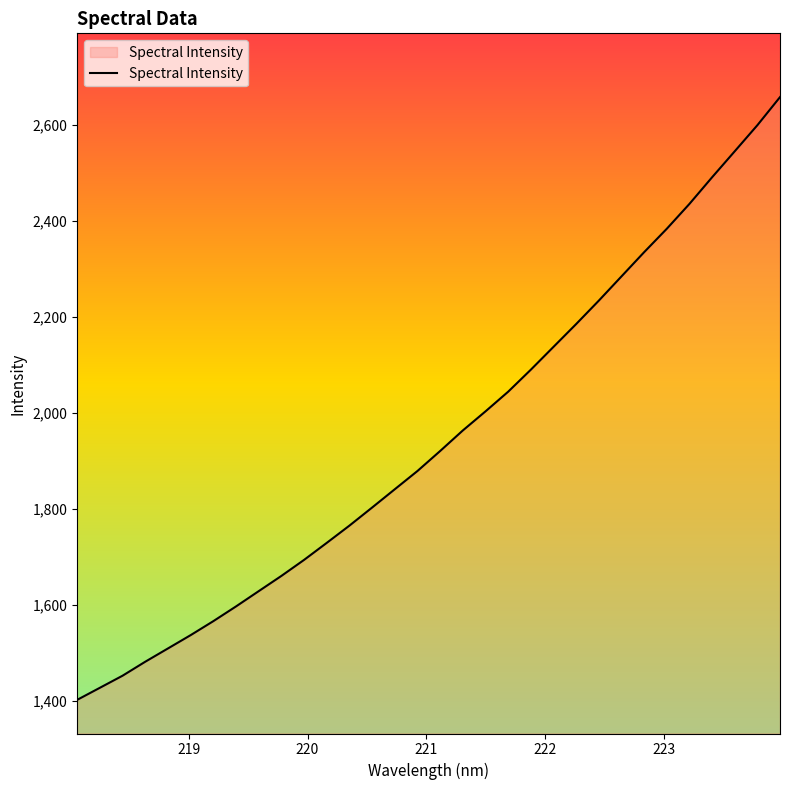

What is the difference between the maximum and minimum values?

1255.8